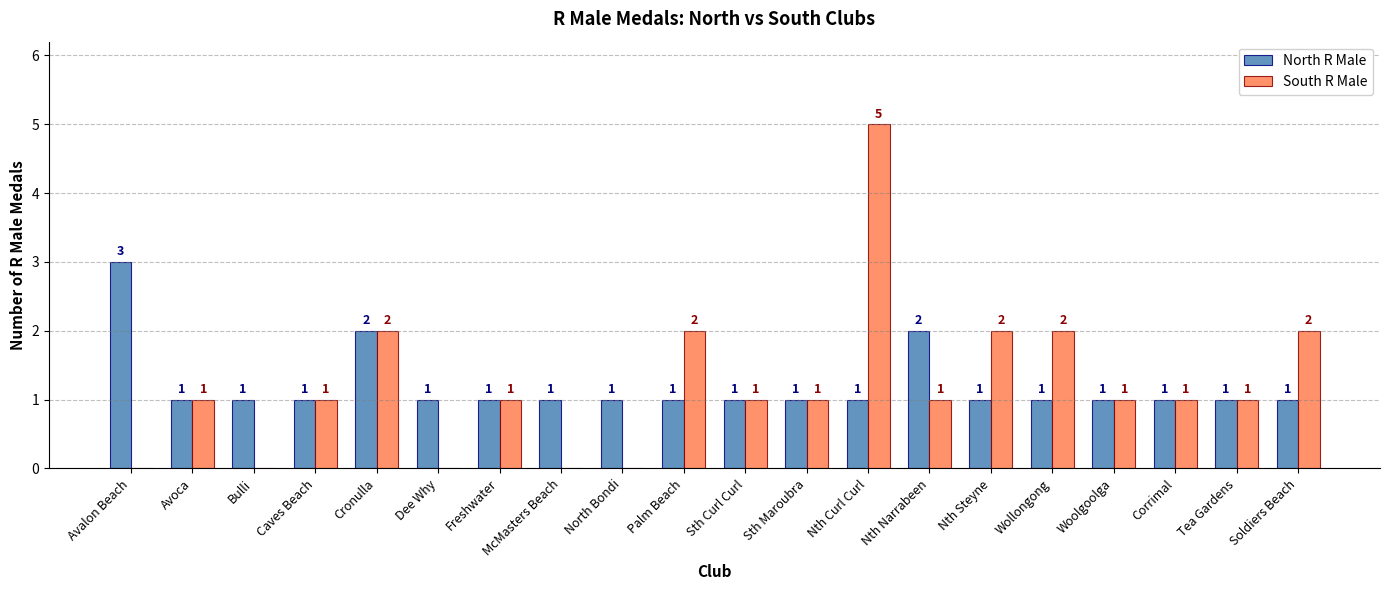

Read the North R Male value at Nth Steyne.

1